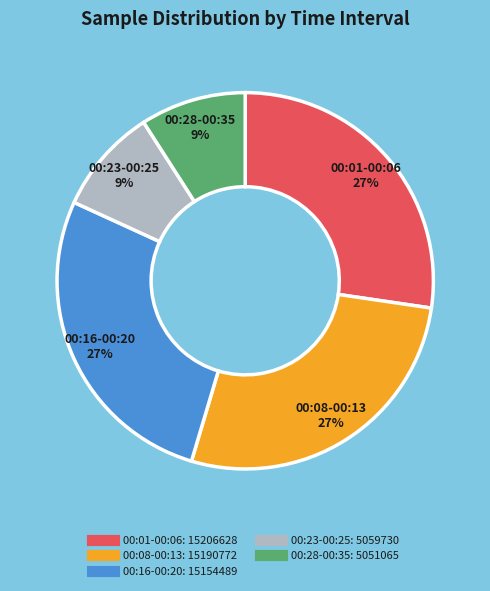

To the nearest percent, what is the difference between the largest and smallest slice percentages?

18%